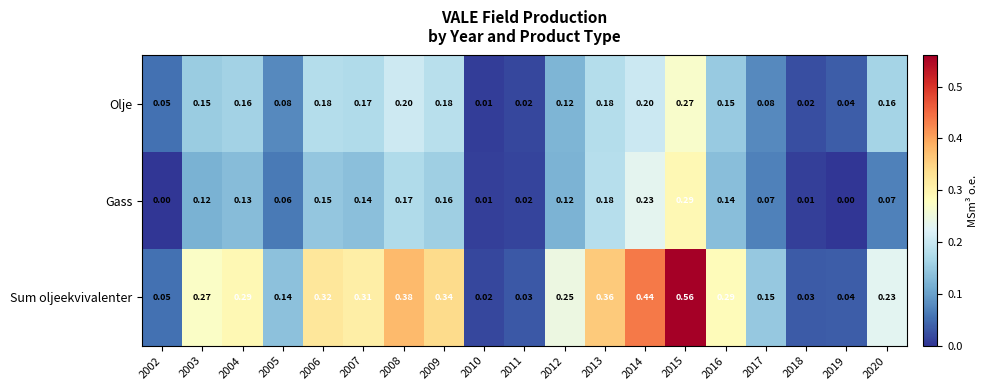

Which series has the largest range (max minus min)?

Sum oljeekvivalenter